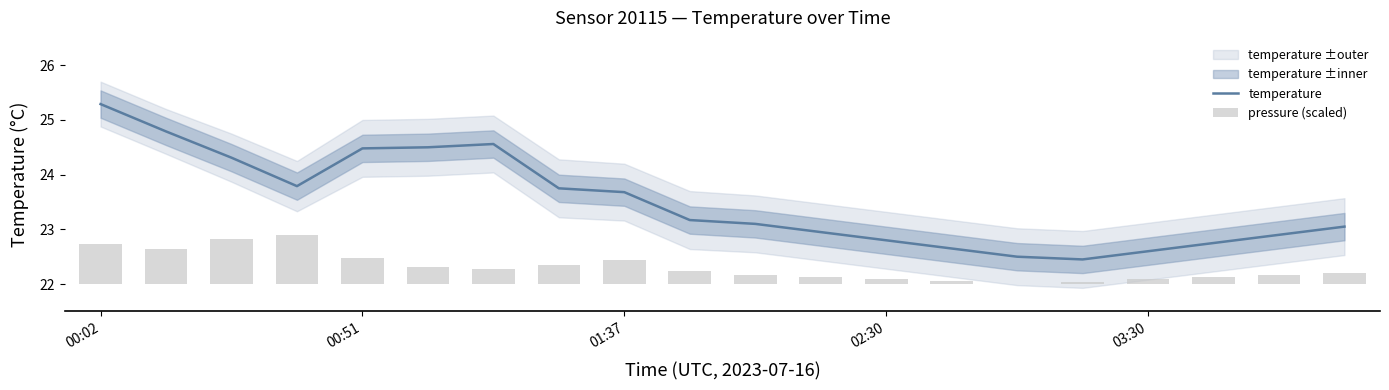

What is the maximum value for temperature?

25.3